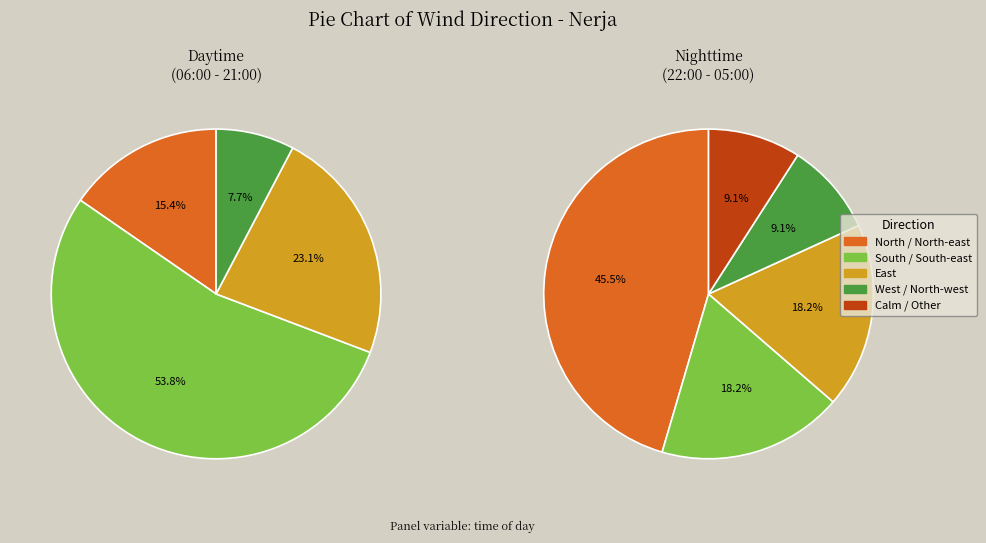

Is Calm / Other the majority of the pie?

No